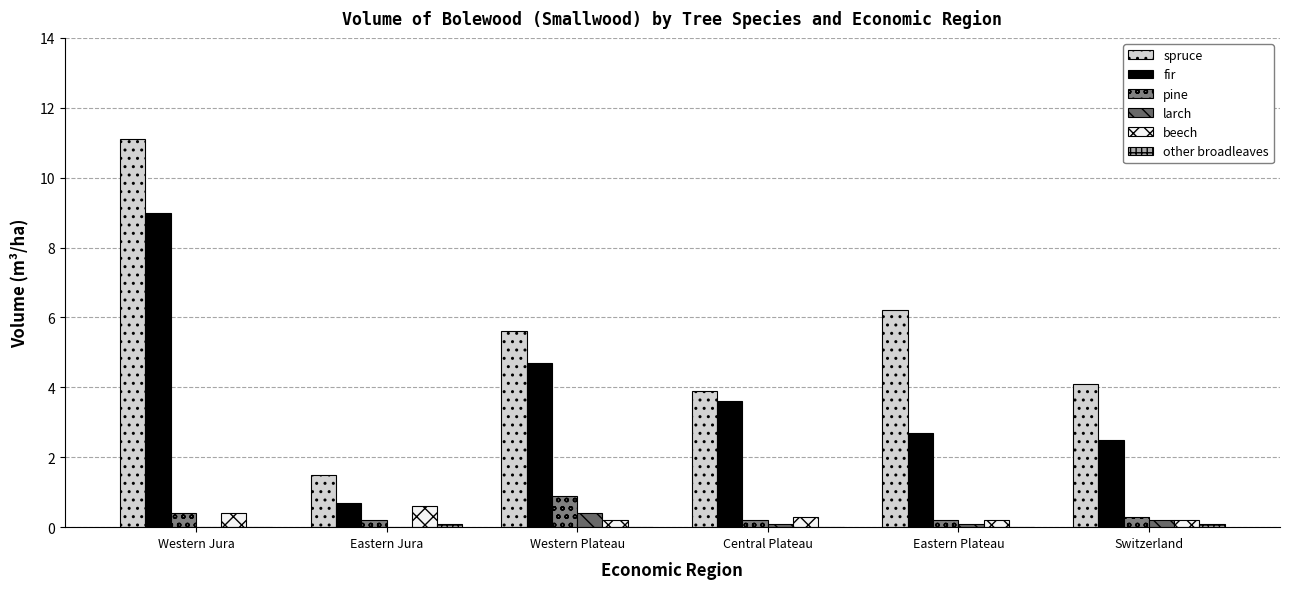

What is the value of the fir bar at the 2nd from the left?

0.7